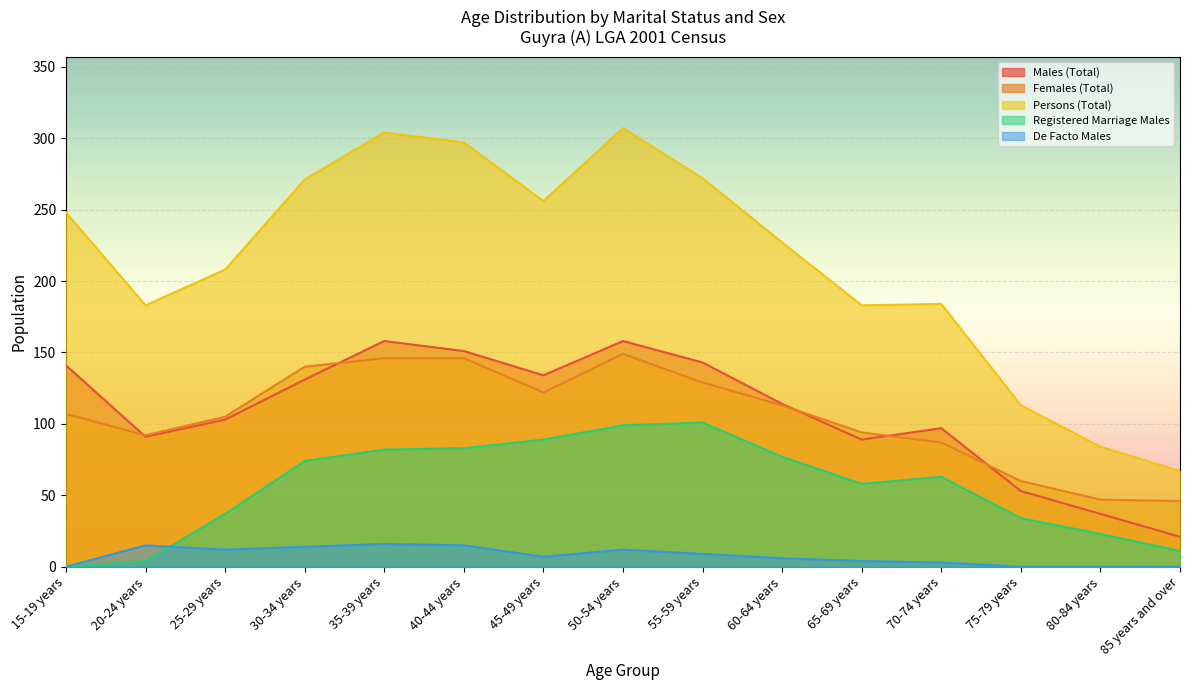

How many lines are shown in the chart?

5